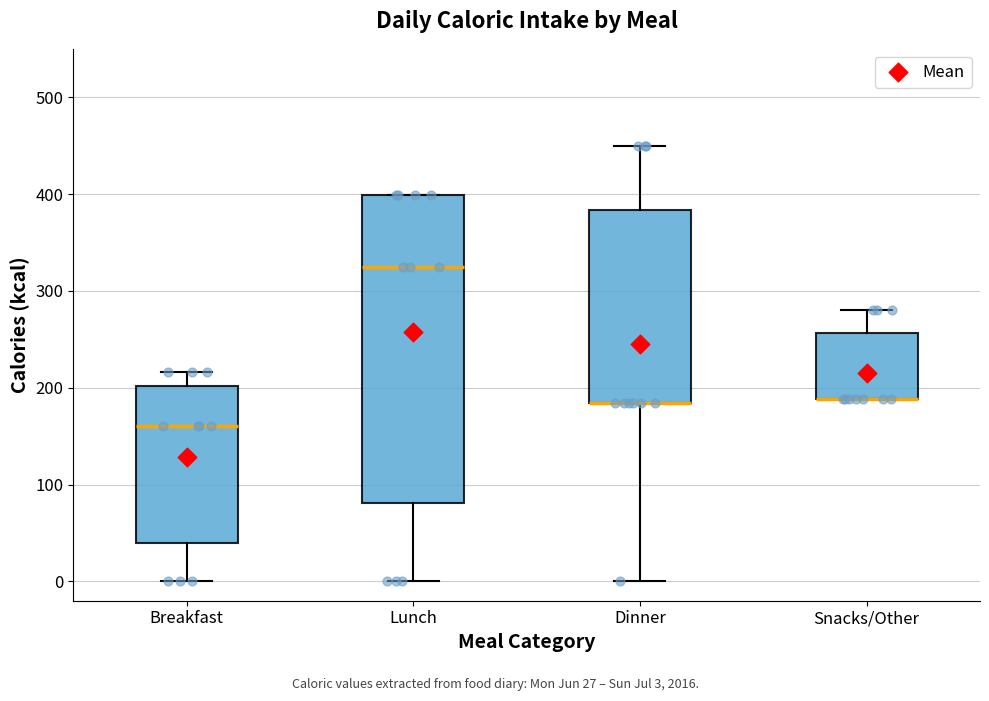

Reading left to right, read every box against the y-axis: the position of its median line, the range the box covers, and the ends of its whiskers. The values are not printed on the chart, so give them approximately, as read against the axis.

Breakfast: median 160, box 40 to 200, whiskers 0 to 220
Lunch: median 330, box 80 to 400, whiskers 0 to 400
Dinner: median 180 (drawn on the box's lower edge), box 180 to 380, whiskers 0 to 450
Snacks/Other: median 190 (drawn on the box's lower edge), box 190 to 260, whiskers 190 to 280